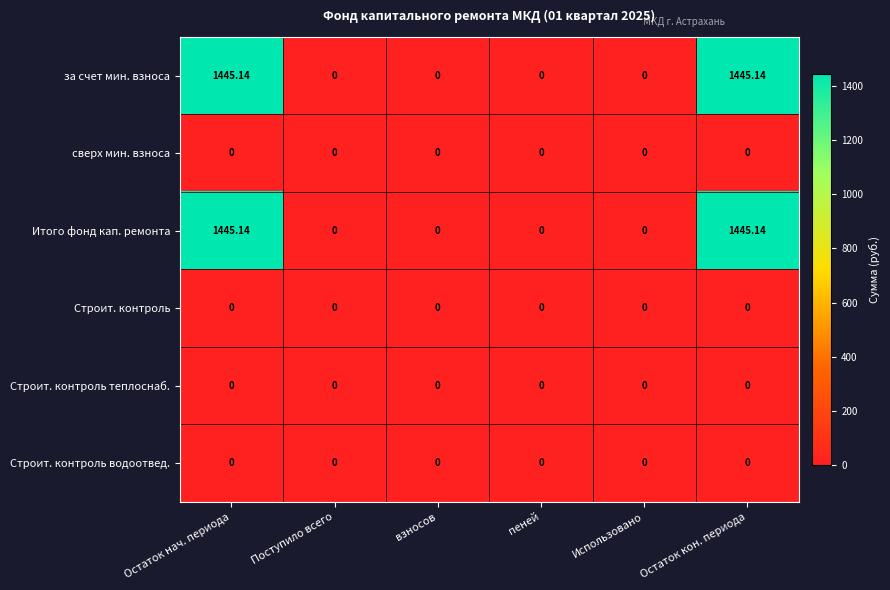

Reading right to left, extract all data points from this chart.

за счет мин. взноса: Остаток кон. периода=1445.1	Использовано=0.0	пеней=0.0	взносов=0.0	Поступило всего=0.0	Остаток нач. периода=1445.1
сверх мин. взноса: Остаток кон. периода=0.0	Использовано=0.0	пеней=0.0	взносов=0.0	Поступило всего=0.0	Остаток нач. периода=0.0
Итого фонд кап. ремонта: Остаток кон. периода=1445.1	Использовано=0.0	пеней=0.0	взносов=0.0	Поступило всего=0.0	Остаток нач. периода=1445.1
Строит. контроль: Остаток кон. периода=0.0	Использовано=0.0	пеней=0.0	взносов=0.0	Поступило всего=0.0	Остаток нач. периода=0.0
Строит. контроль теплоснаб.: Остаток кон. периода=0.0	Использовано=0.0	пеней=0.0	взносов=0.0	Поступило всего=0.0	Остаток нач. периода=0.0
Строит. контроль водоотвед.: Остаток кон. периода=0.0	Использовано=0.0	пеней=0.0	взносов=0.0	Поступило всего=0.0	Остаток нач. периода=0.0